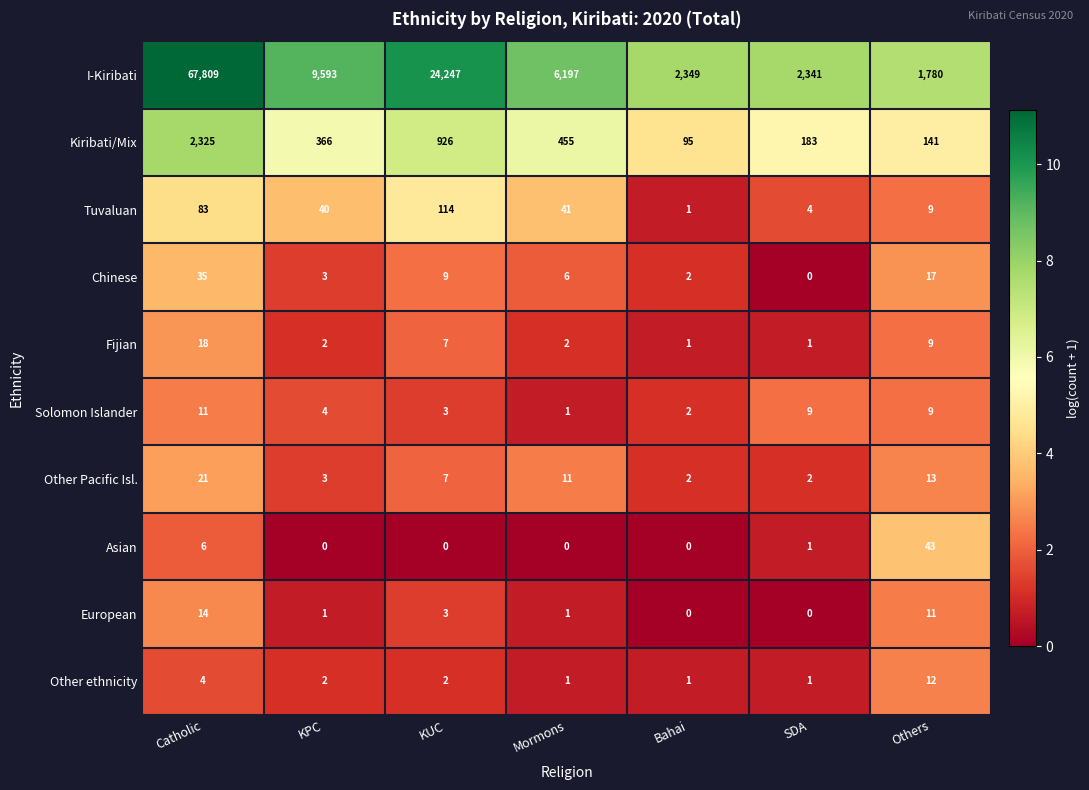

What is the difference between the highest and lowest values at KPC?

9593